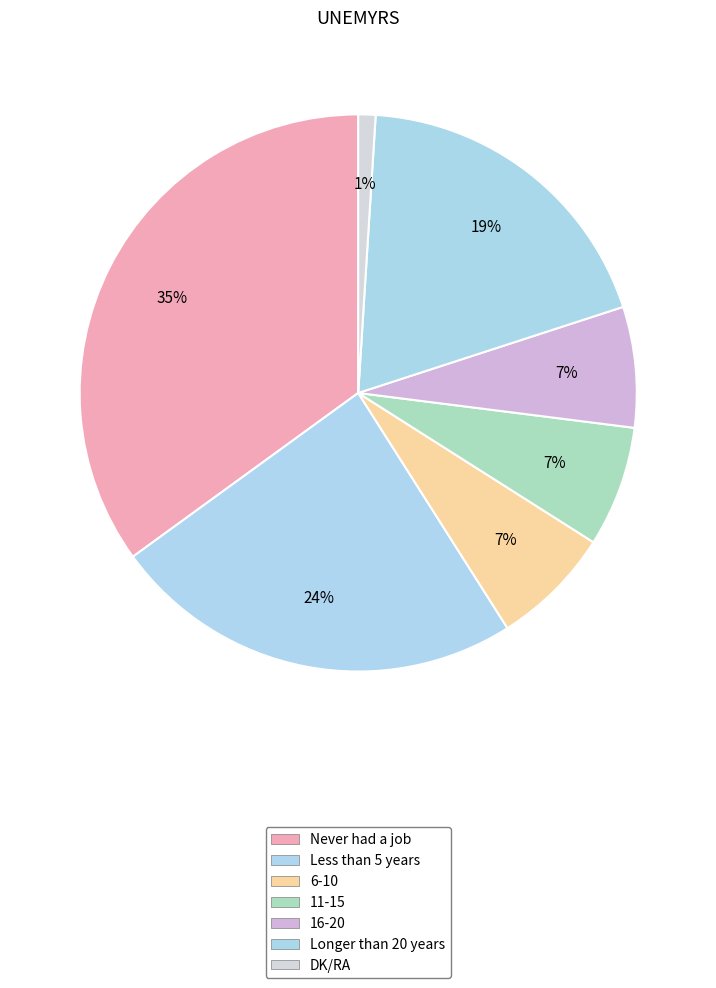

How many segments does this pie chart have?

7